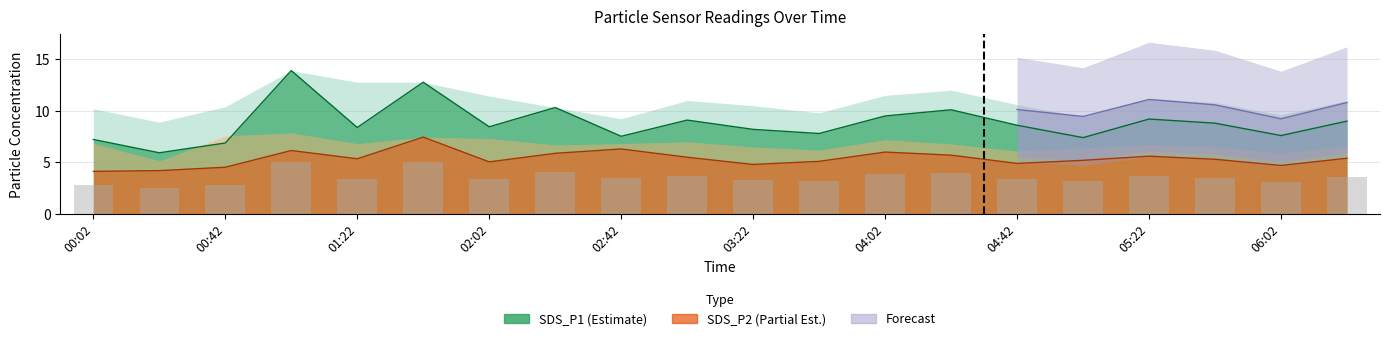

What is the spread (max minus min) of values at 02:02?

3.4